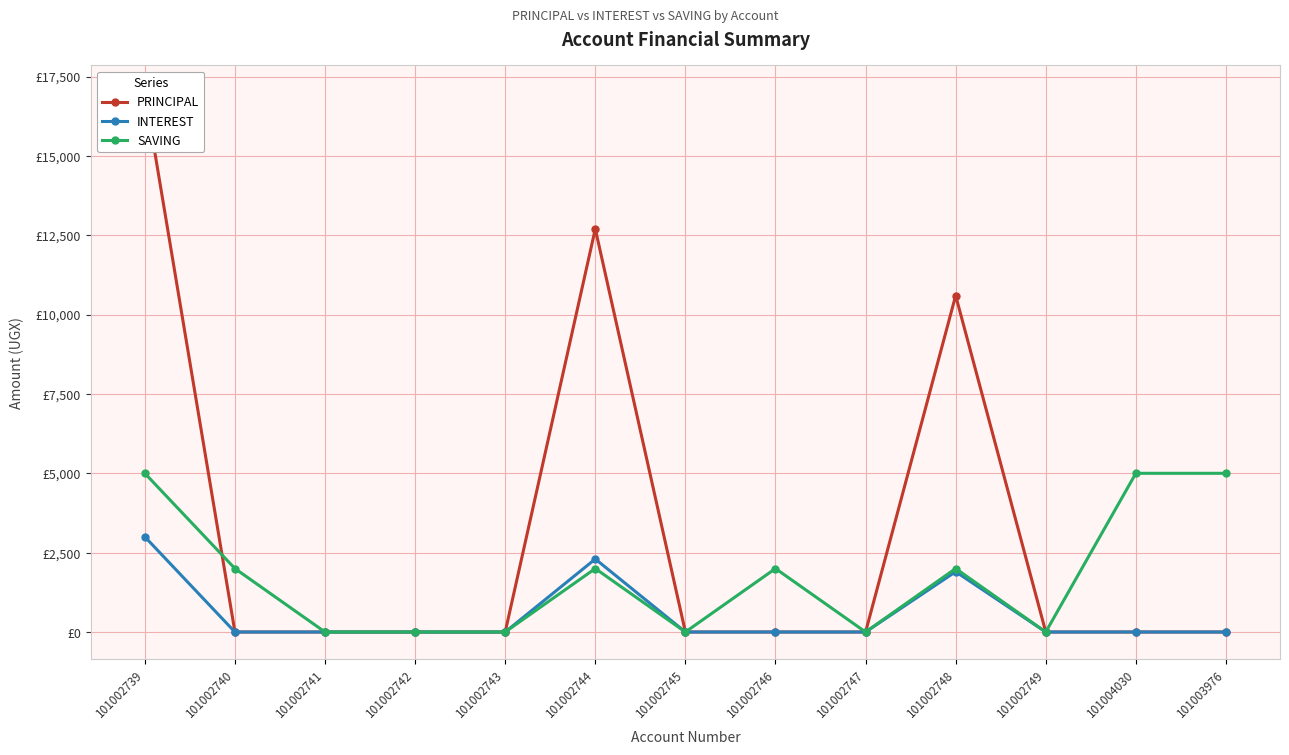

What is the label of the 11th point from the left?

101002749